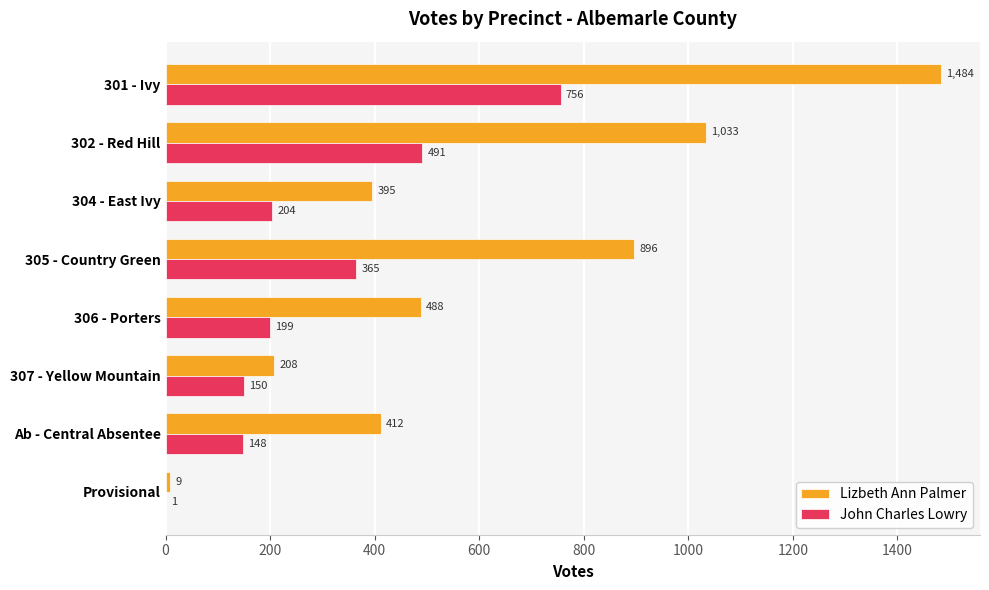

Which category has the highest value across all series?

301 - Ivy